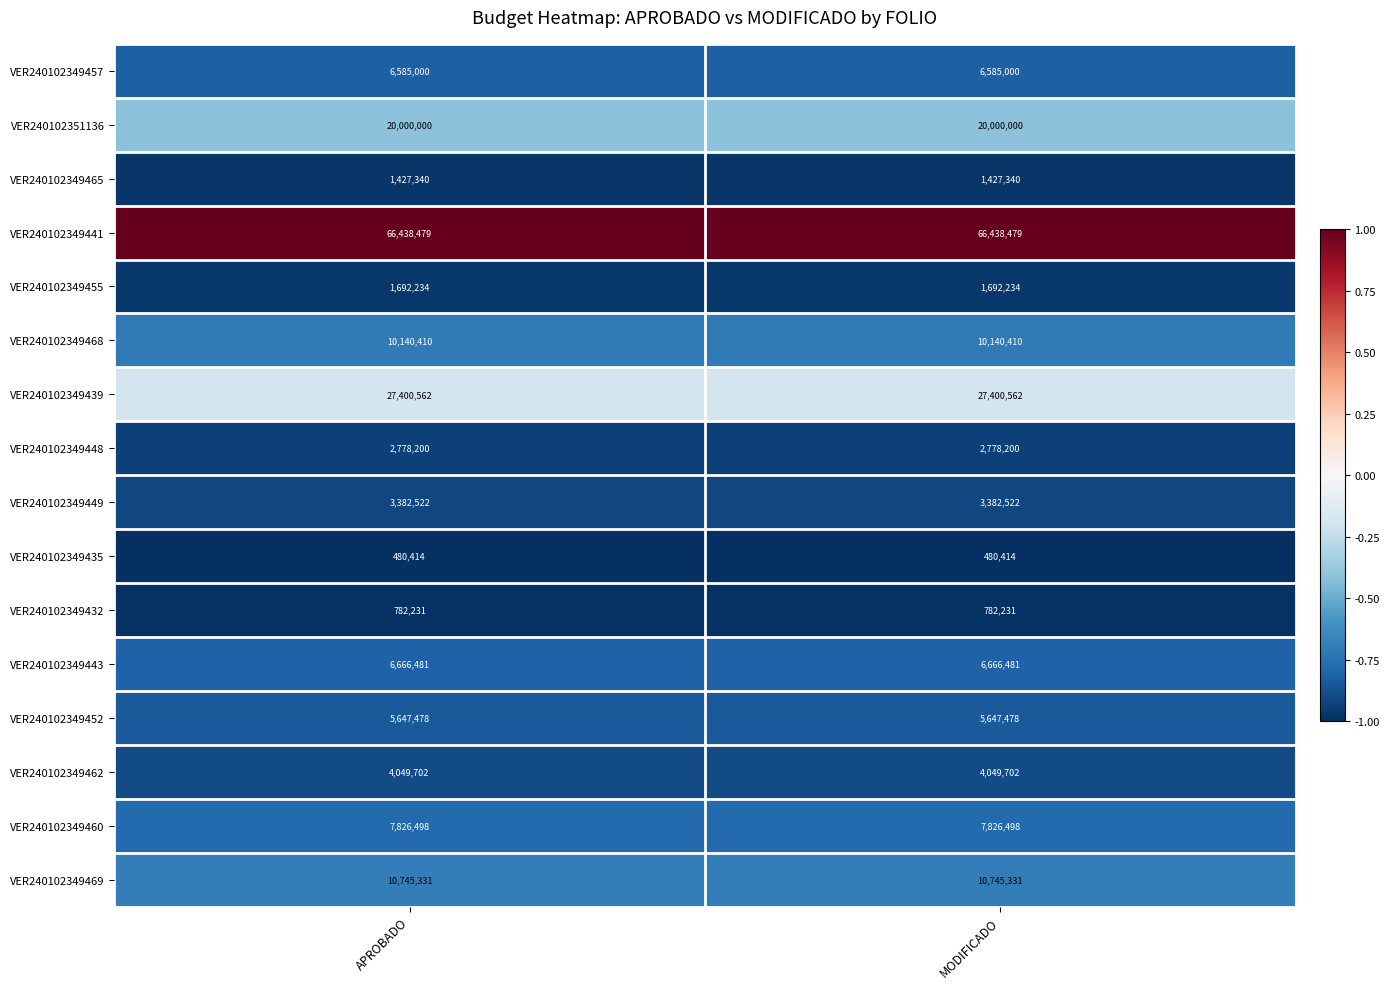

What is the spread (max minus min) of values at MODIFICADO?

65958065